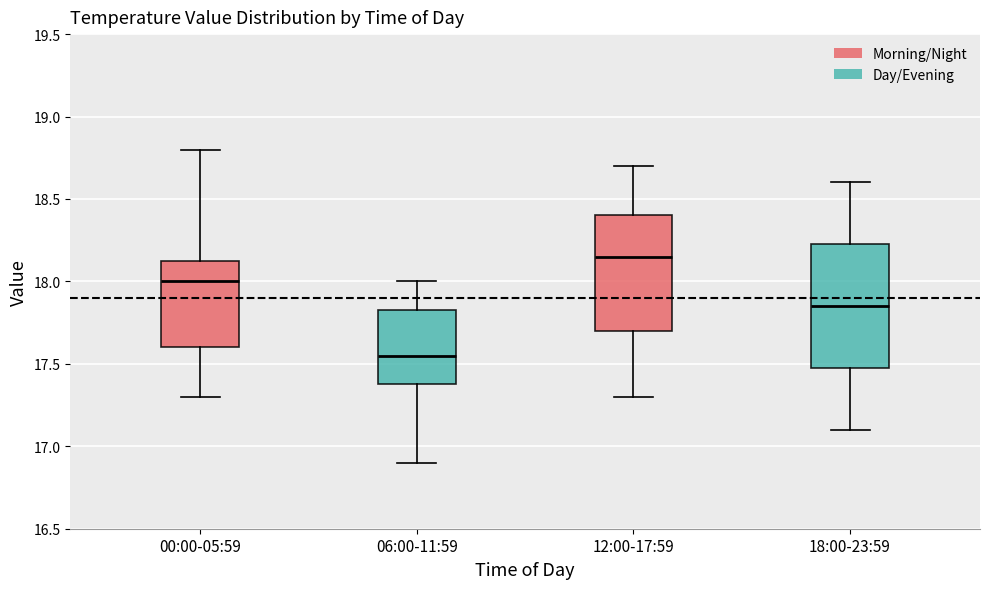

Reading left to right, transcribe this box plot: for each box, give where its median line is, the range the box spans, and where its two whiskers end, as read against the y-axis. The values are not printed on the chart, so give them approximately, as read against the axis.

00:00-05:59: median 18.00, box 17.60 to 18.15, whiskers 17.30 to 18.80
06:00-11:59: median 17.55, box 17.40 to 17.85, whiskers 16.90 to 18.00
12:00-17:59: median 18.15, box 17.70 to 18.40, whiskers 17.30 to 18.70
18:00-23:59: median 17.85, box 17.50 to 18.25, whiskers 17.10 to 18.60